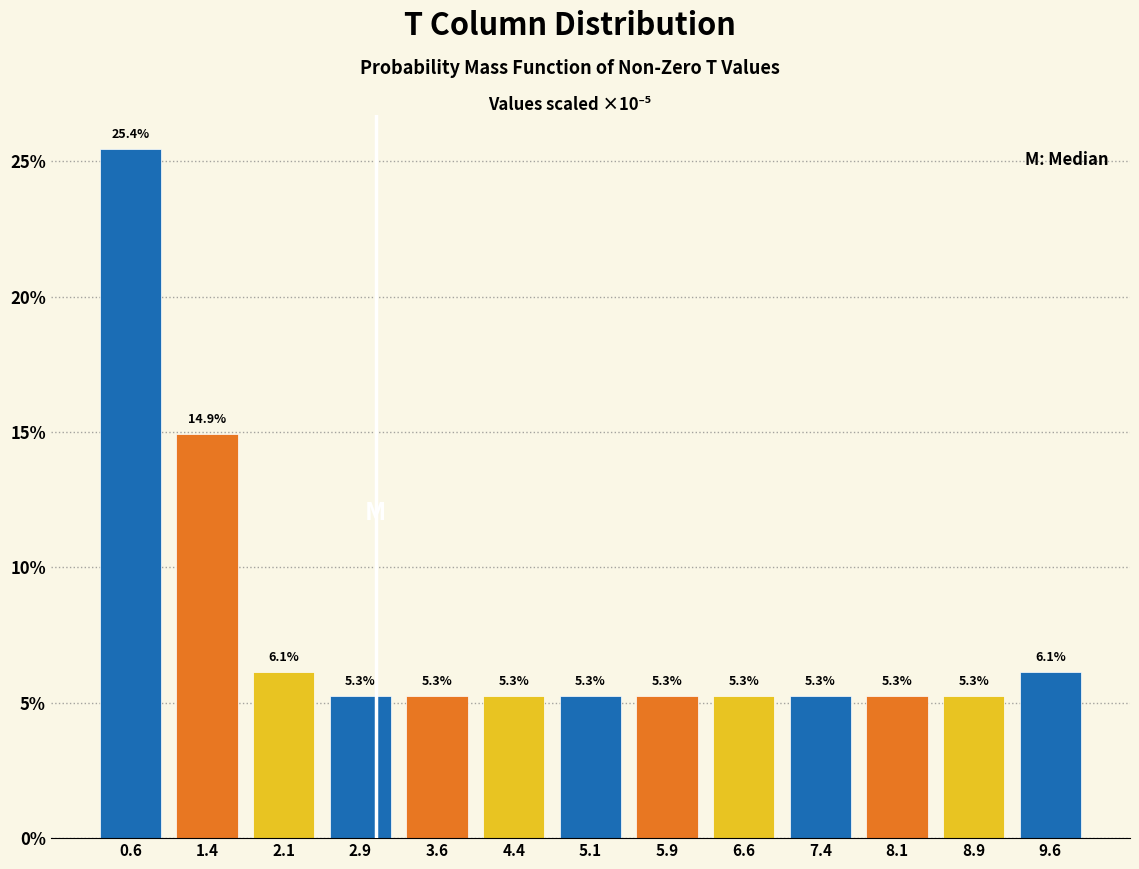

Reading left to right, transcribe this chart: for each bar, give the range it covers on the x-axis and its height. The bar edges are not printed on the chart, so give them approximately, as read against the axis.

0.2 to 1.0: 25.4
1.0 to 1.7: 14.9
1.7 to 2.5: 6.1
2.5 to 3.2: 5.3
3.2 to 4.0: 5.3
4.0 to 4.7: 5.3
4.7 to 5.5: 5.3
5.5 to 6.2: 5.3
6.2 to 7.0: 5.3
7.0 to 7.7: 5.3
7.7 to 8.5: 5.3
8.5 to 9.2: 5.3
9.2 to 10.0: 6.1